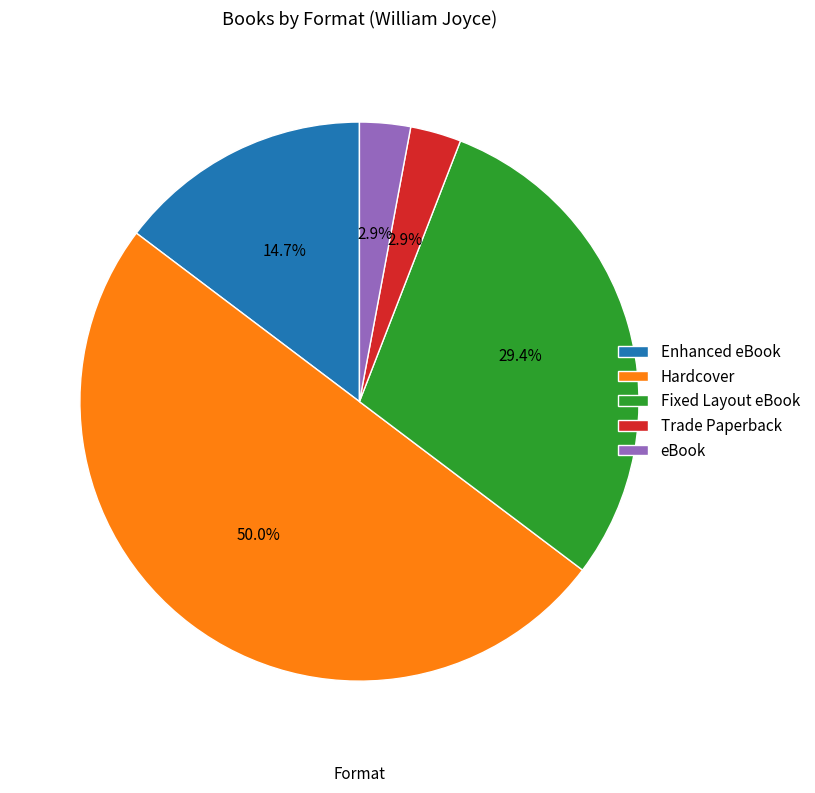

Which has a higher value, Enhanced eBook or Fixed Layout eBook?

Fixed Layout eBook